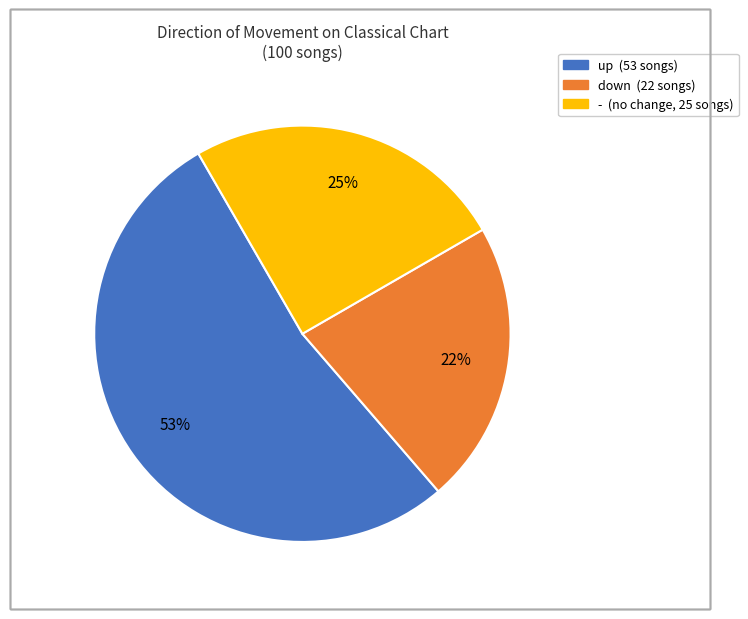

The up slice represents 53% of the pie. True or false?

True